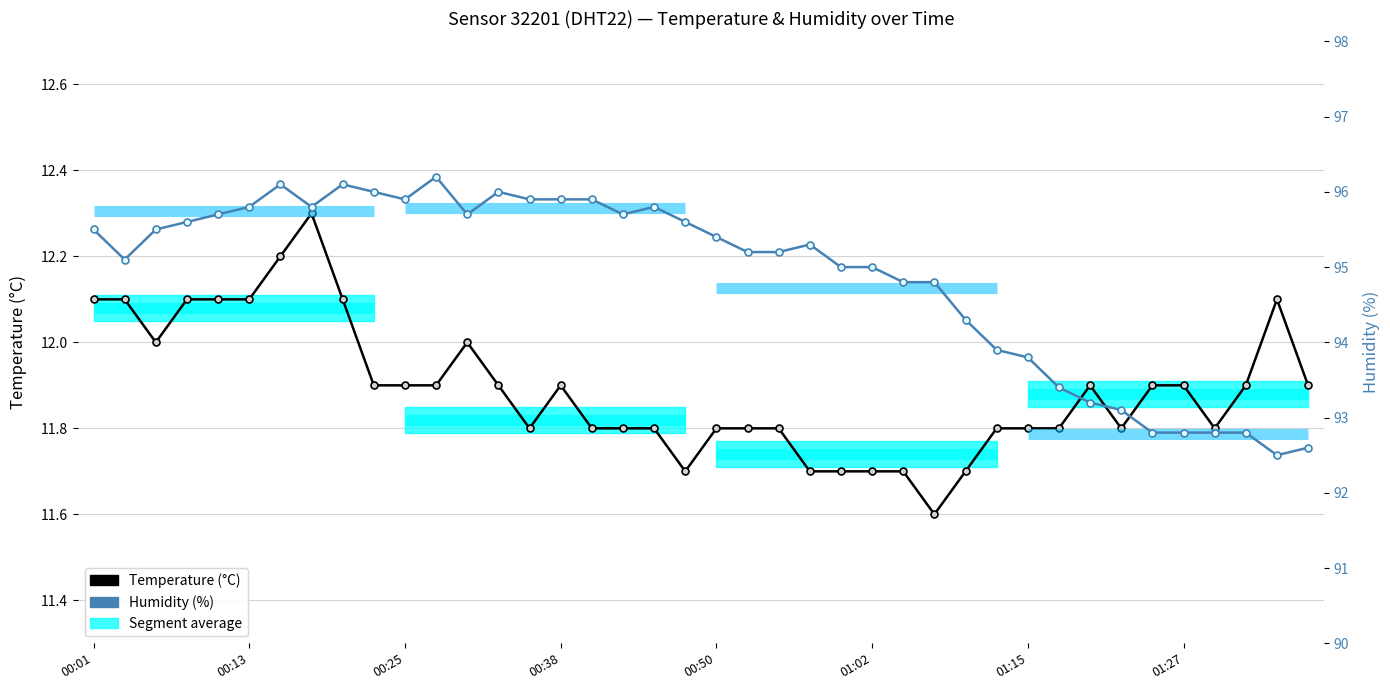

How many data points in Humidity (%) are above 95?

24